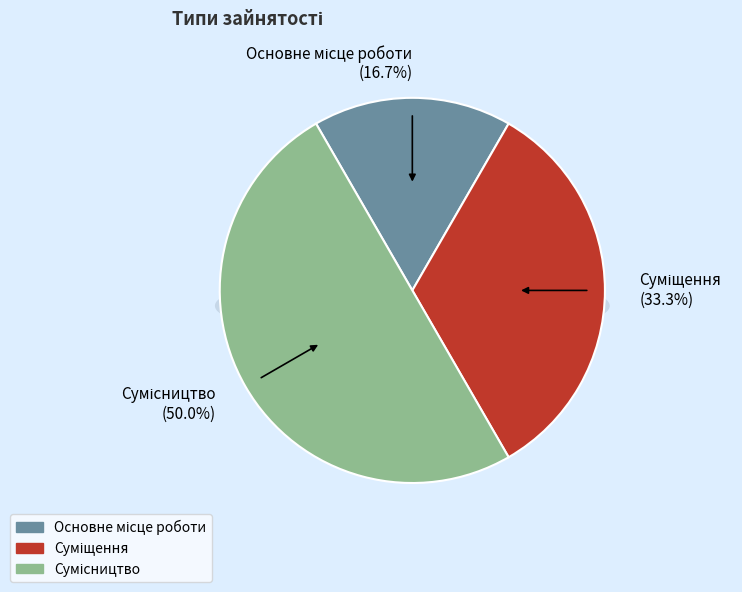

What is the total percentage of Сумісництво and Основне місце роботи?

66.7%